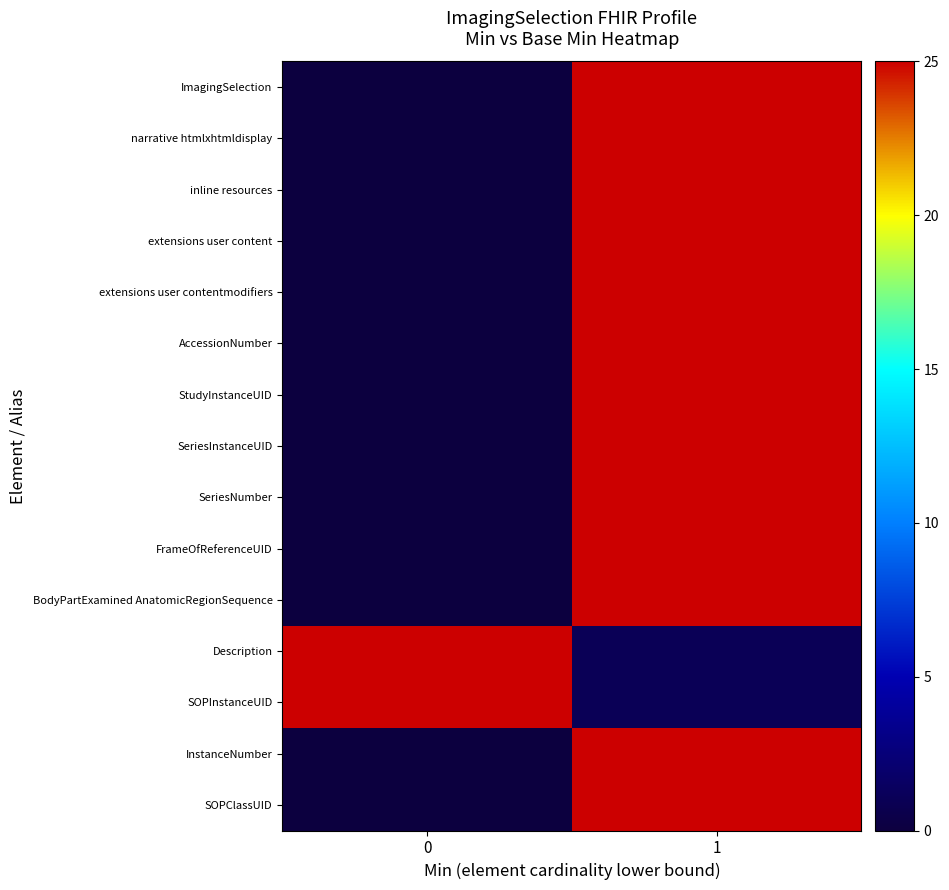

Reading left to right, extract all data points from this chart.

ImagingSelection: 0=0	1=25
narrative htmlxhtmldisplay: 0=0	1=25
inline resources: 0=0	1=25
extensions user content: 0=0	1=25
extensions user contentmodifiers: 0=0	1=25
AccessionNumber: 0=0	1=25
StudyInstanceUID: 0=0	1=25
SeriesInstanceUID: 0=0	1=25
SeriesNumber: 0=0	1=25
FrameOfReferenceUID: 0=0	1=25
BodyPartExamined AnatomicRegionSequence: 0=0	1=25
Description: 0=25	1=1
SOPInstanceUID: 0=25	1=1
InstanceNumber: 0=0	1=25
SOPClassUID: 0=0	1=25